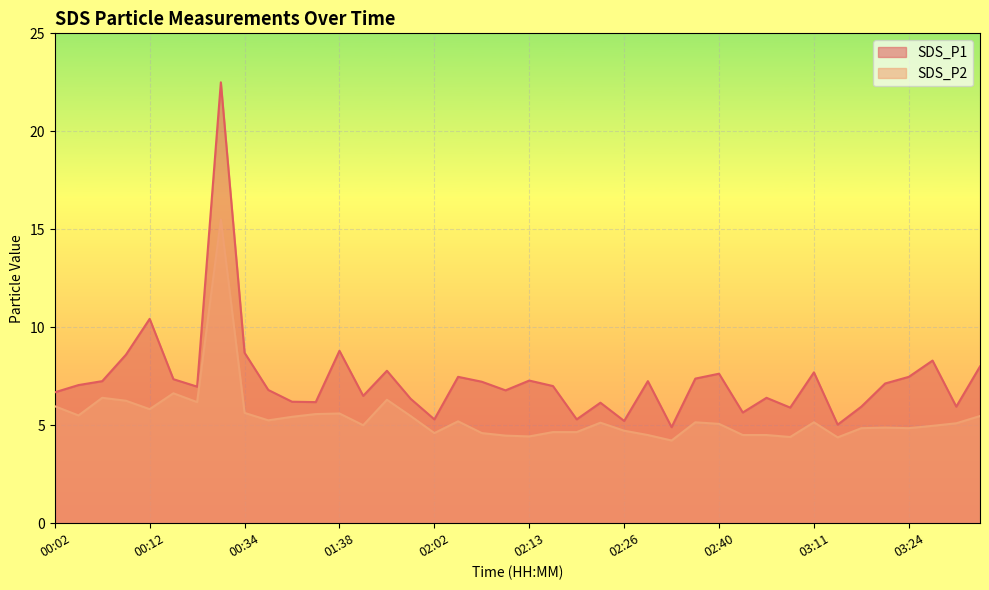

Reading left to right, transcribe all the data shown in this chart.

SDS_P1: 00:02=6.7	00:04=7.0	00:07=7.2	00:09=8.6	00:12=10.4	00:15=7.3	00:17=7.0	00:20=22.5	00:34=8.7	00:40=6.8	01:00=6.2	01:37=6.2	01:38=8.8	01:55=6.5	01:57=7.8	02:00=6.3	02:02=5.3	02:05=7.5	02:07=7.2	02:10=6.8	02:13=7.3	02:18=7.0	02:20=5.3	02:23=6.2	02:26=5.2	02:28=7.2	02:31=4.9	02:37=7.4	02:40=7.6	02:46=5.7	02:57=6.4	03:08=5.9	03:11=7.7	03:14=5.0	03:16=6.0	03:21=7.1	03:24=7.5	03:27=8.3	03:44=6.0	03:49=8.0
SDS_P2: 00:02=6.0	00:04=5.5	00:07=6.4	00:09=6.2	00:12=5.8	00:15=6.6	00:17=6.2	00:20=15.5	00:34=5.6	00:40=5.2	01:00=5.4	01:37=5.6	01:38=5.6	01:55=5.0	01:57=6.3	02:00=5.5	02:02=4.6	02:05=5.2	02:07=4.6	02:10=4.5	02:13=4.4	02:18=4.7	02:20=4.7	02:23=5.1	02:26=4.7	02:28=4.5	02:31=4.2	02:37=5.2	02:40=5.1	02:46=4.5	02:57=4.5	03:08=4.4	03:11=5.2	03:14=4.4	03:16=4.8	03:21=4.9	03:24=4.8	03:27=5.0	03:44=5.1	03:49=5.5